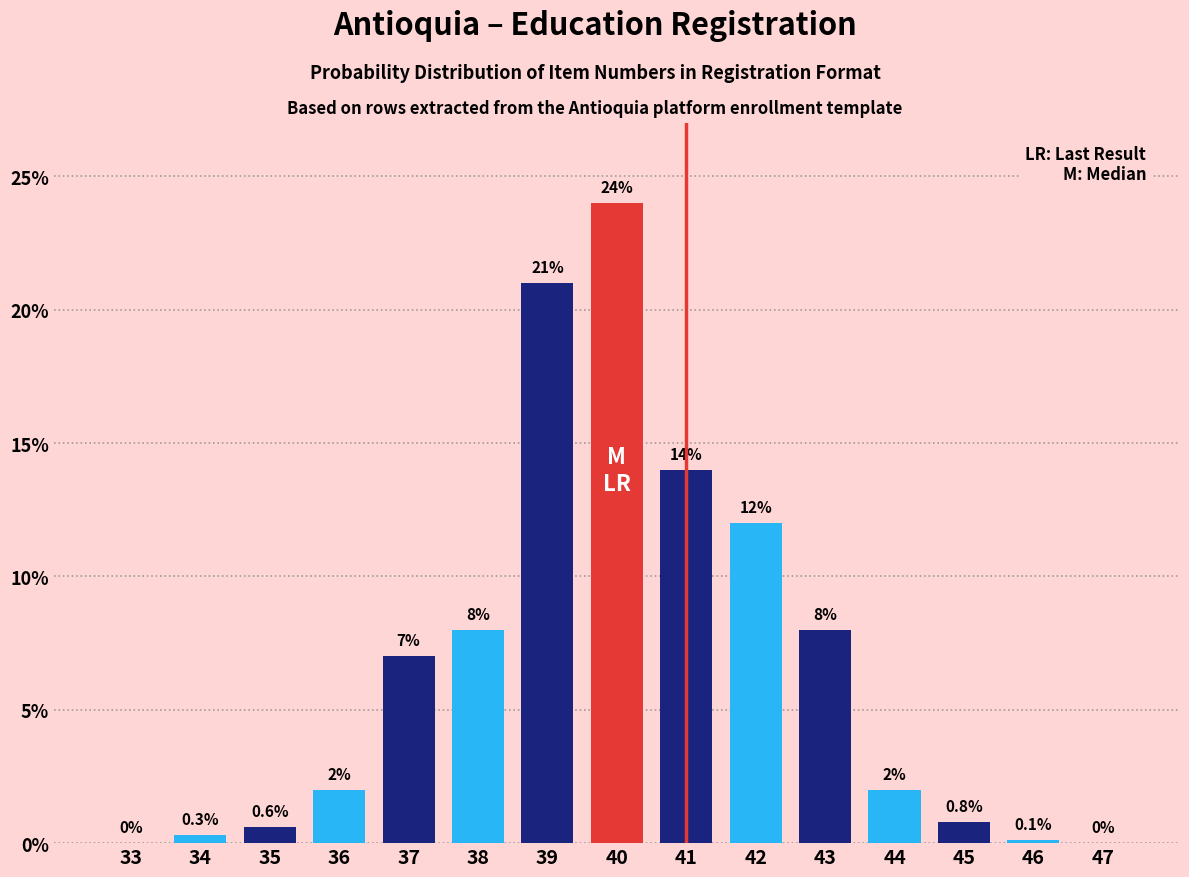

Reading left to right, what are all the values shown in this chart?

33=0.0	34=0.3	35=0.6	36=2.0	37=7.0	38=8.0	39=21.0	40=24.0	41=14.0	42=12.0	43=8.0	44=2.0	45=0.8	46=0.1	47=0.0